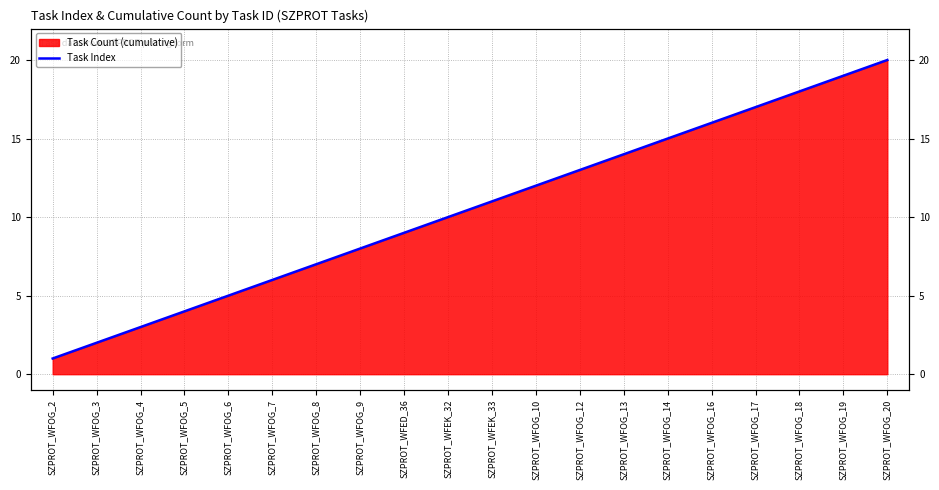

At which category does the chart reach its minimum across all series?

SZPROT_WFOG_2